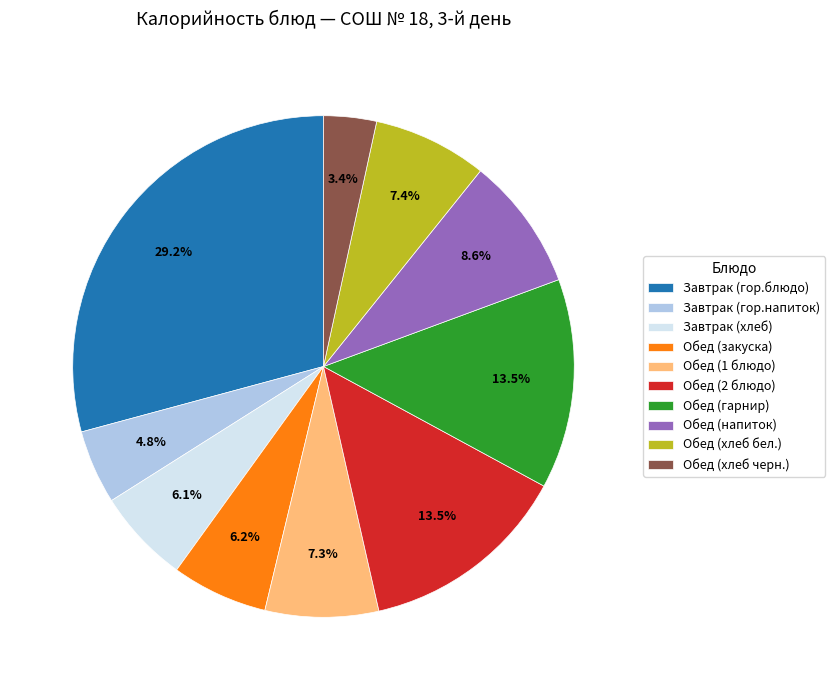

To the nearest percent, what is the average slice percentage?

10%